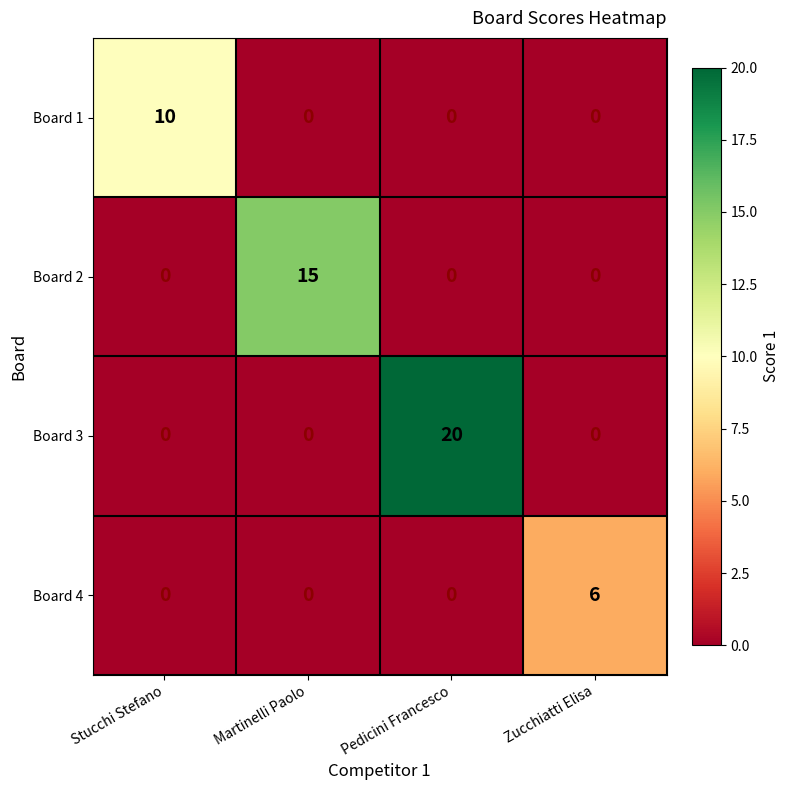

Which series has the widest spread of values?

Board 3